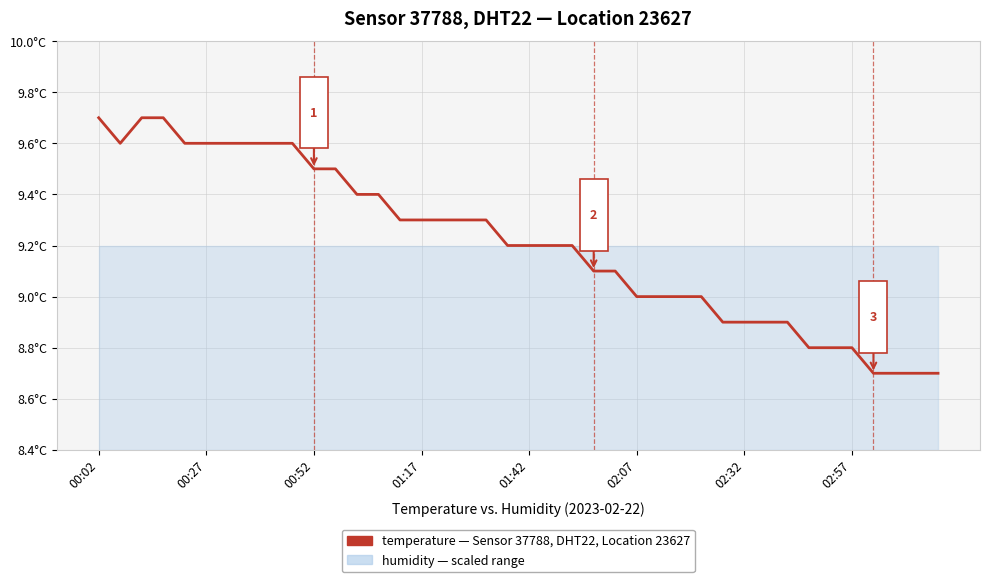

The value at 38 is 12.0. True or false?

False